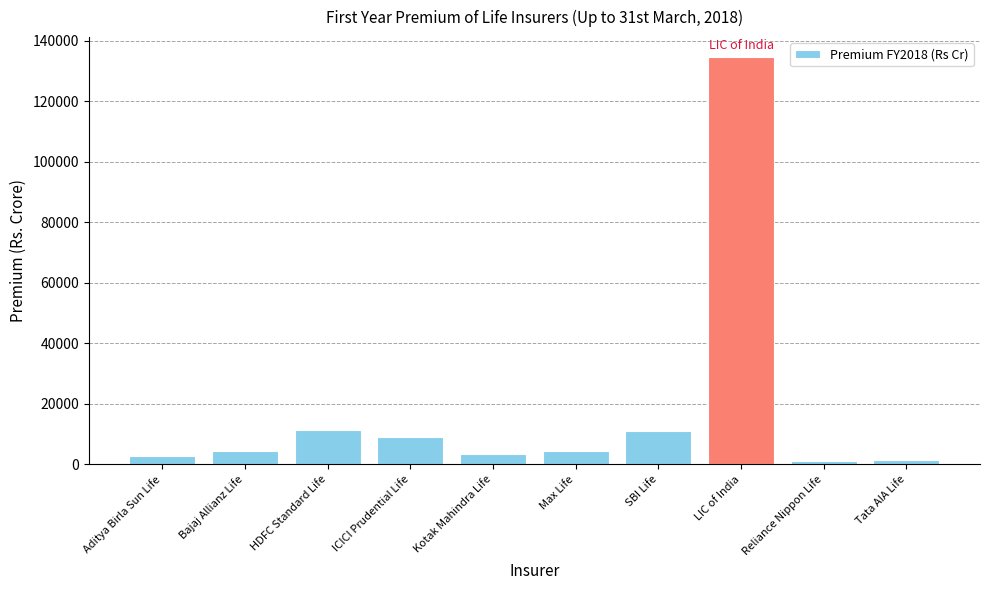

What is the change in value from ICICI Prudential Life to SBI Life?

+1847.2